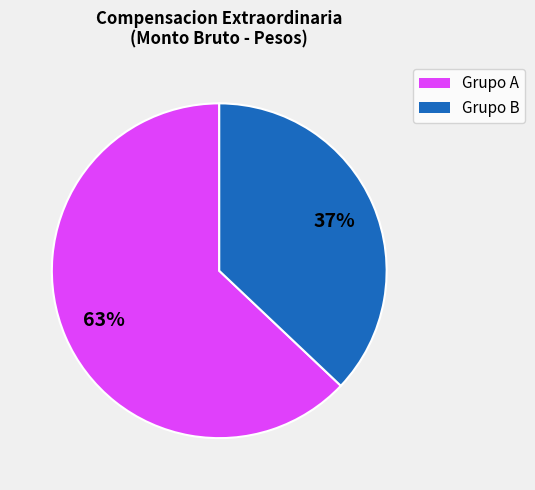

To the nearest percent, what is the difference between the largest and smallest slice percentages?

26%